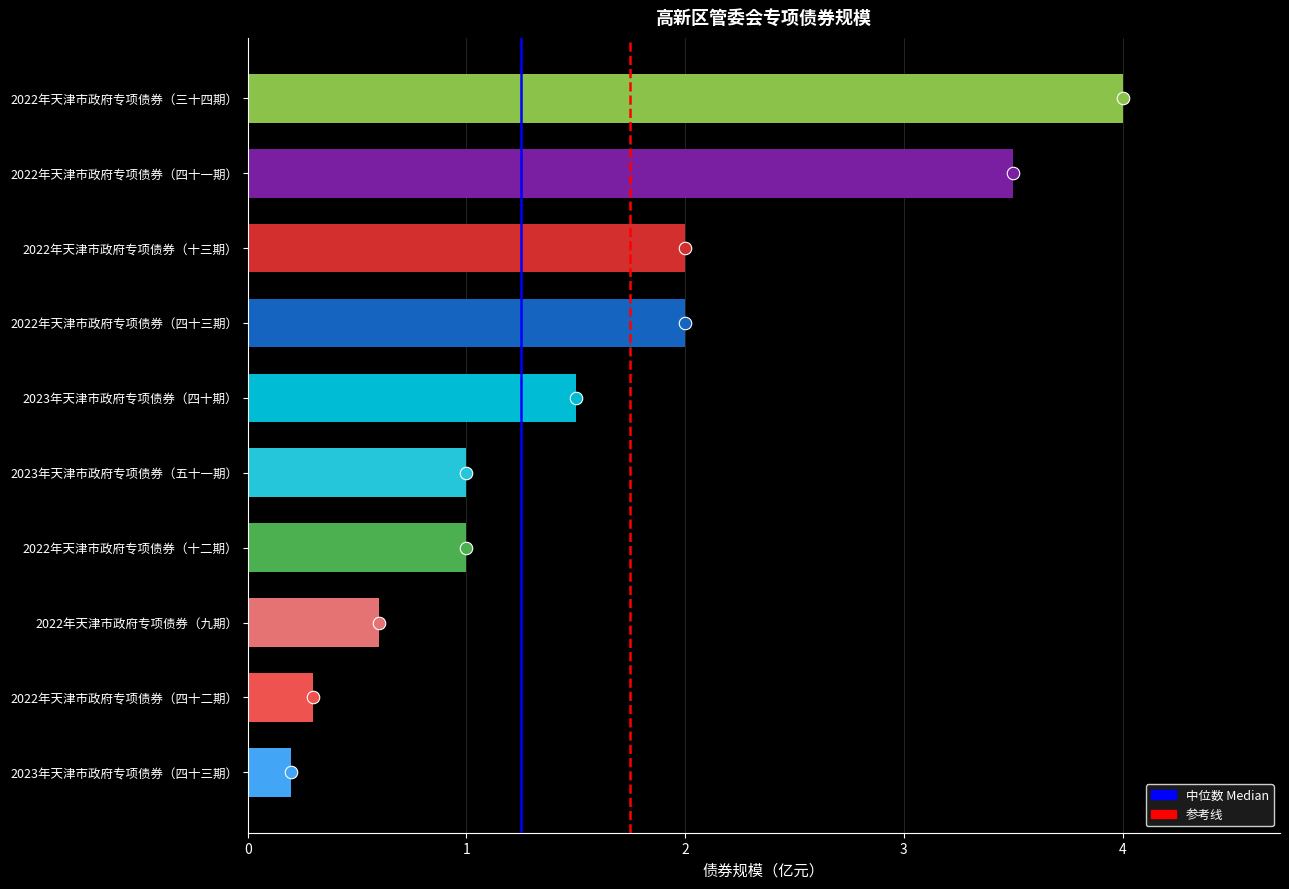

What is the change in value from 2022年天津市政府专项债券（十二期） to 2022年天津市政府专项债券（十三期）?

+1.0